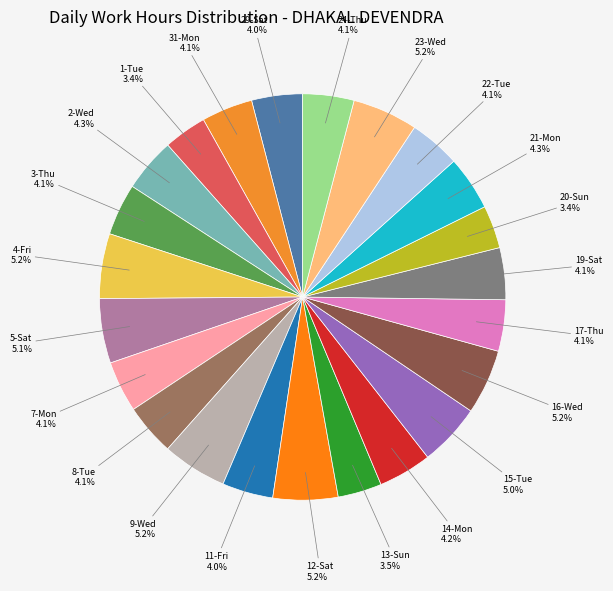

Count the number of slices in the pie.

23